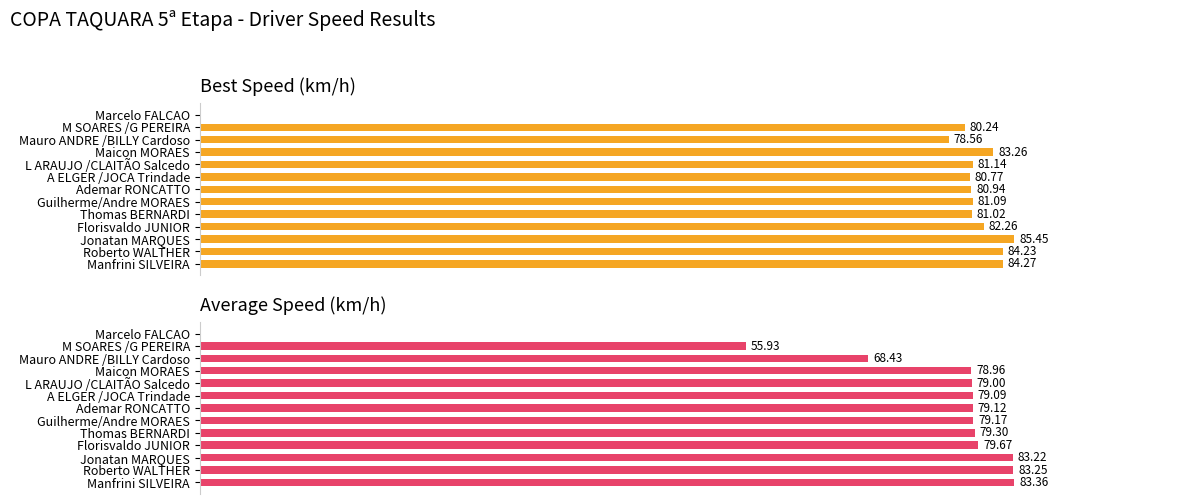

What is the average value of the Best Speed series?

75.6